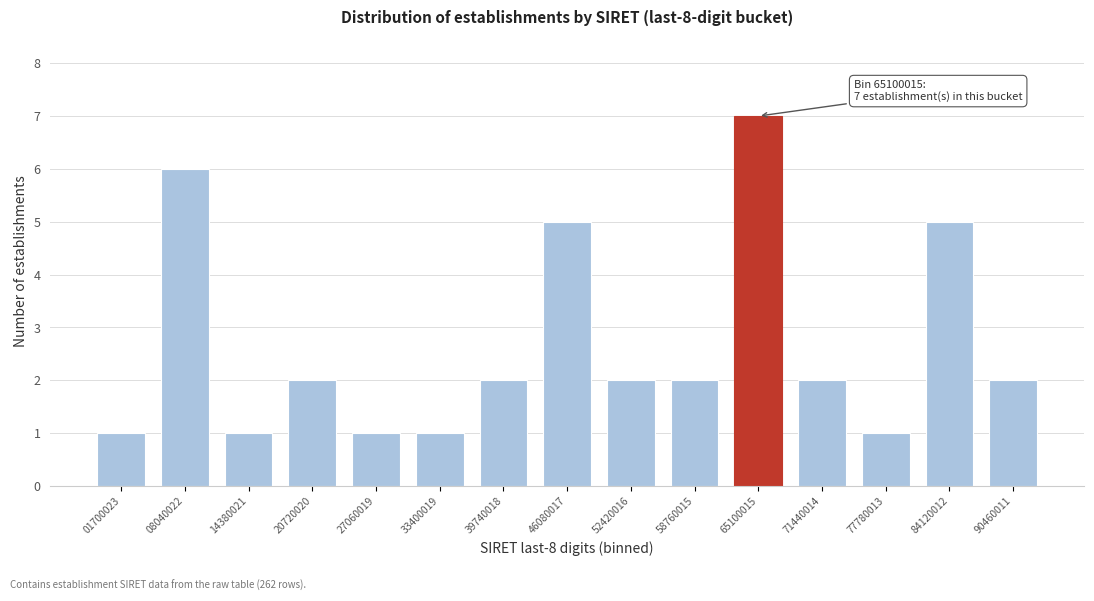

Reading left to right, list all the values displayed in this chart.

1	6	1	2	1	1	2	5	2	2	7	2	1	5	2